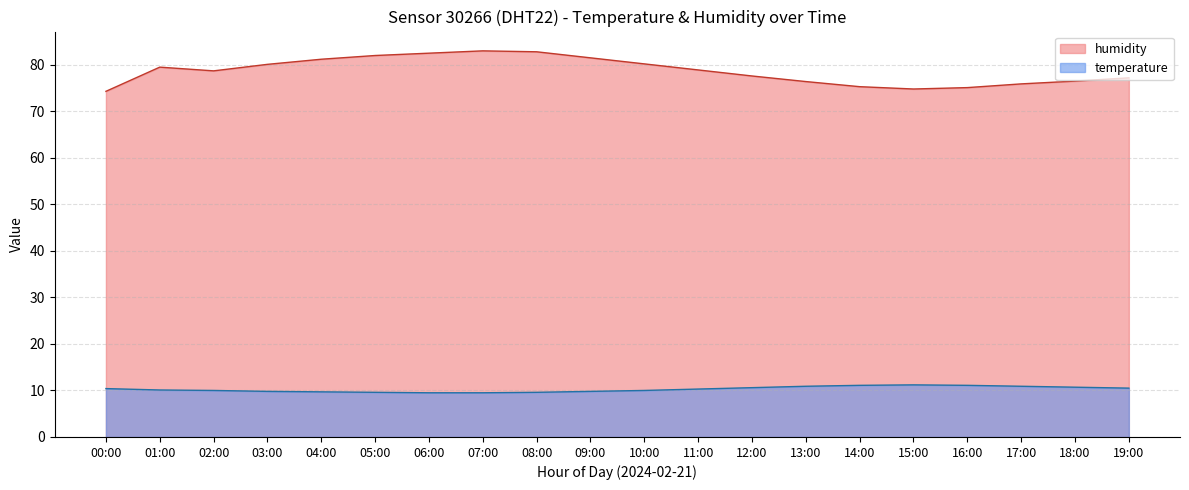

Does the chart display data point markers on the line(s)?

No